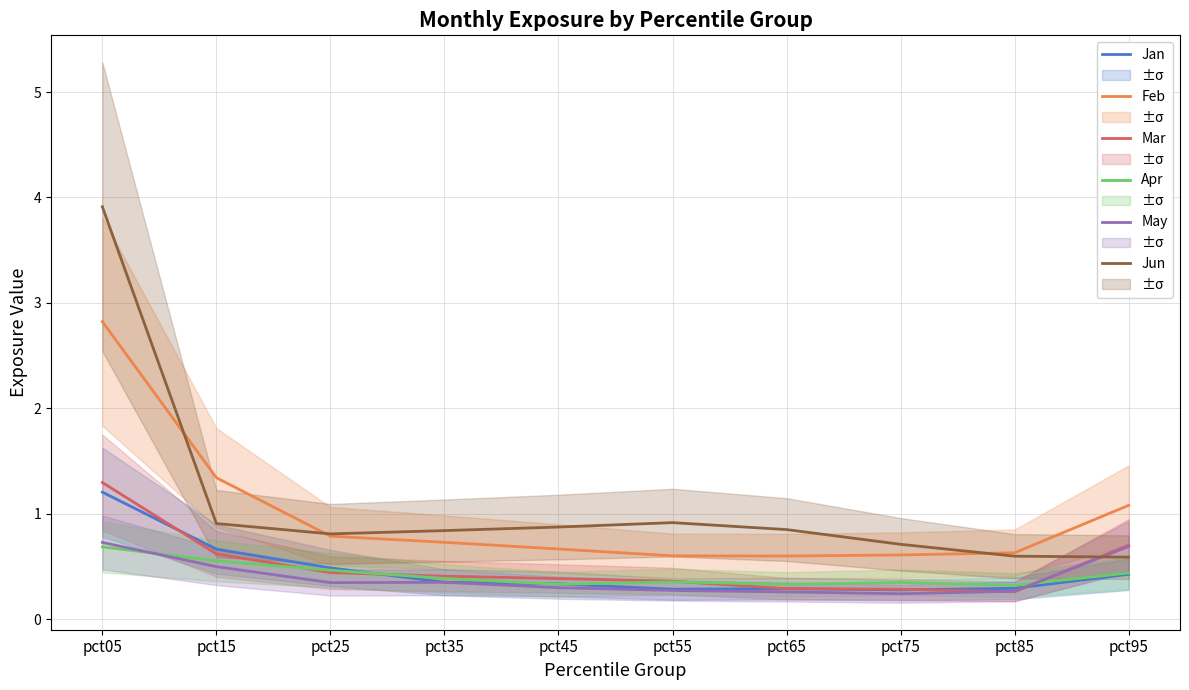

At which category does Feb reach its first local valley?

pct65